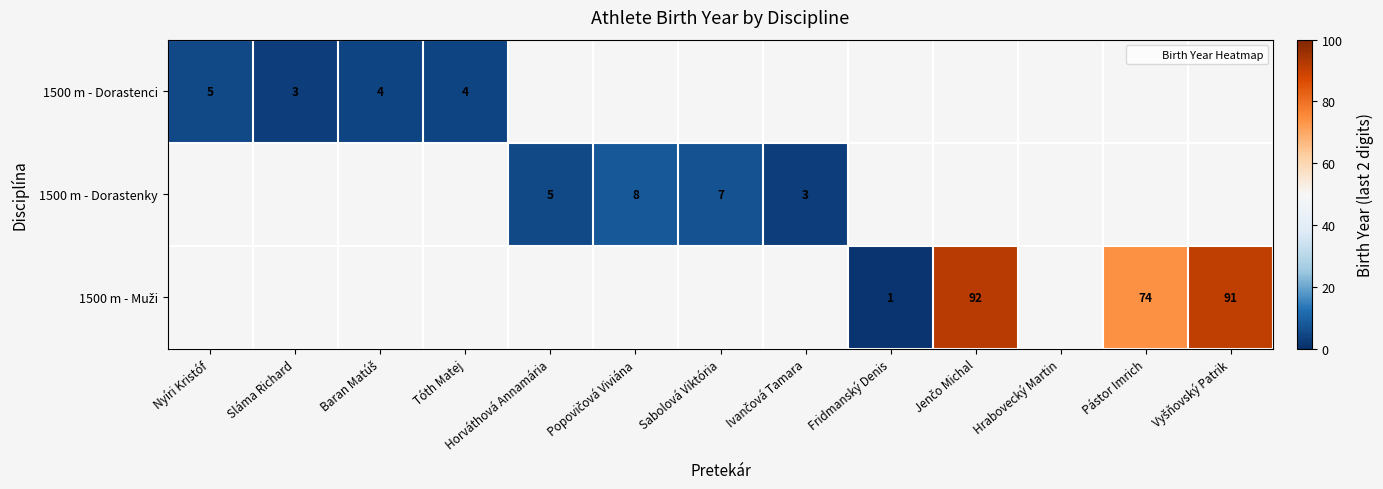

What is the greatest value displayed?

92.0